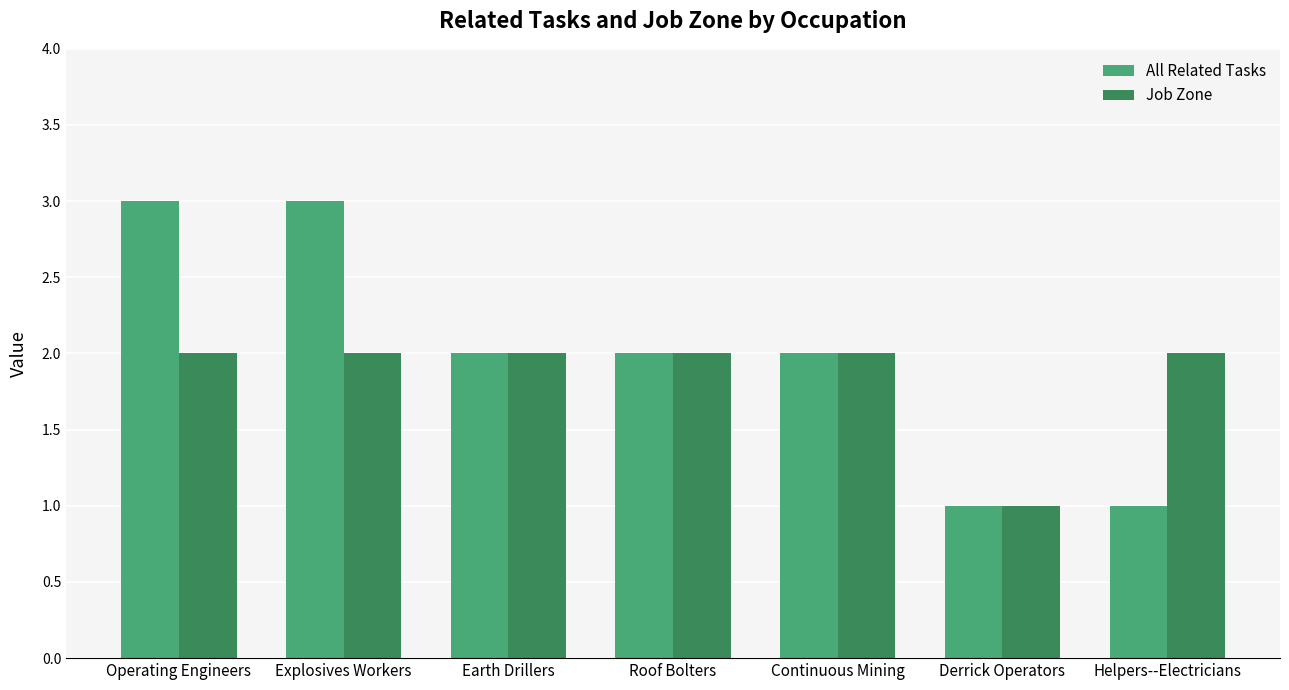

Is the value of Job Zone at Roof Bolters greater than the value of All Related Tasks at Operating Engineers?

No